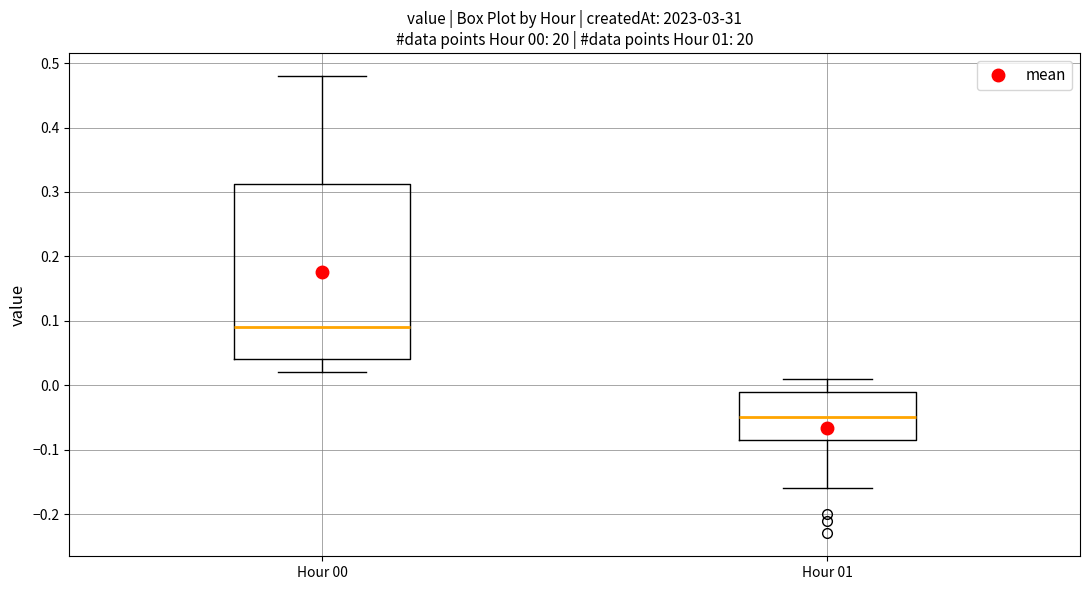

Which box is the tallest, from its lower edge to its upper edge?

Hour 00